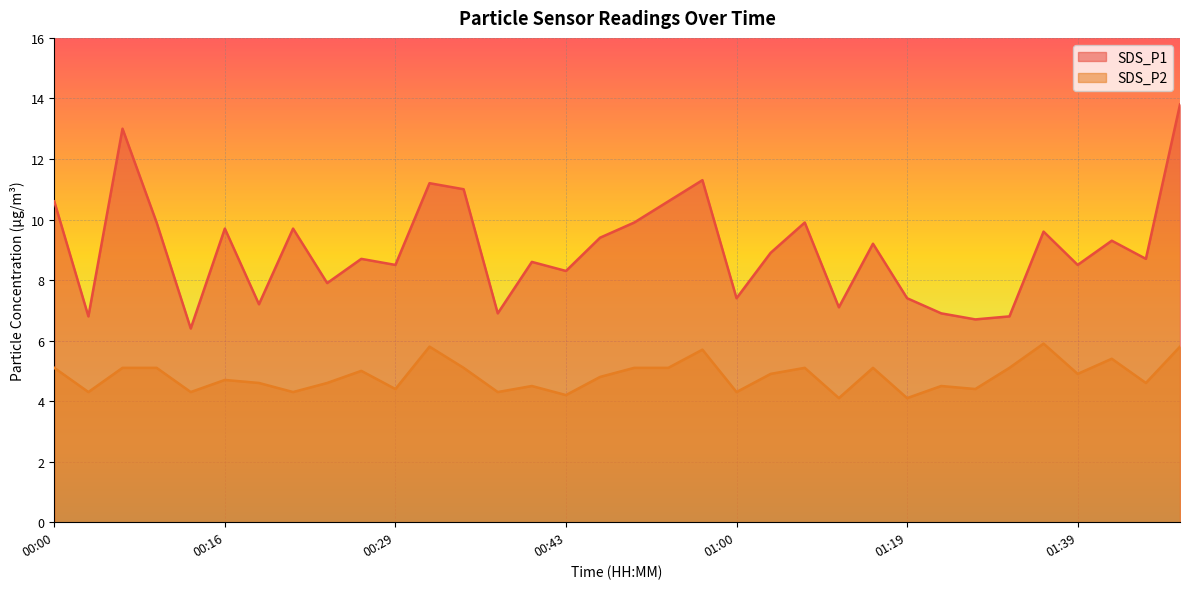

Which category has the highest value in the SDS_P1 series?

01:46